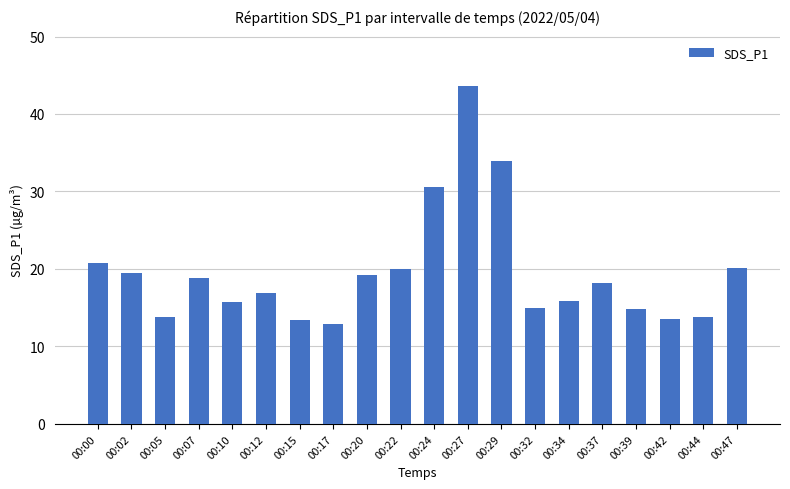

What is the value of the 11th bar from the left?

30.6